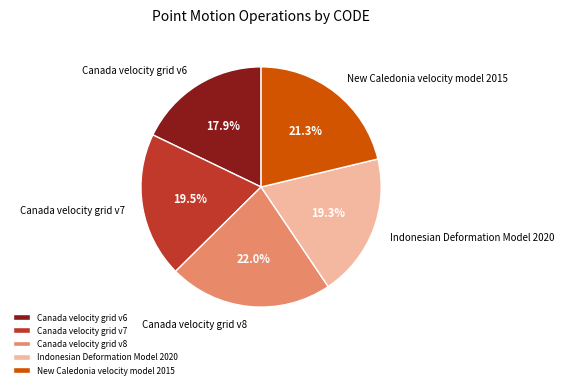

Which category has the biggest portion of the pie?

Canada velocity grid v8